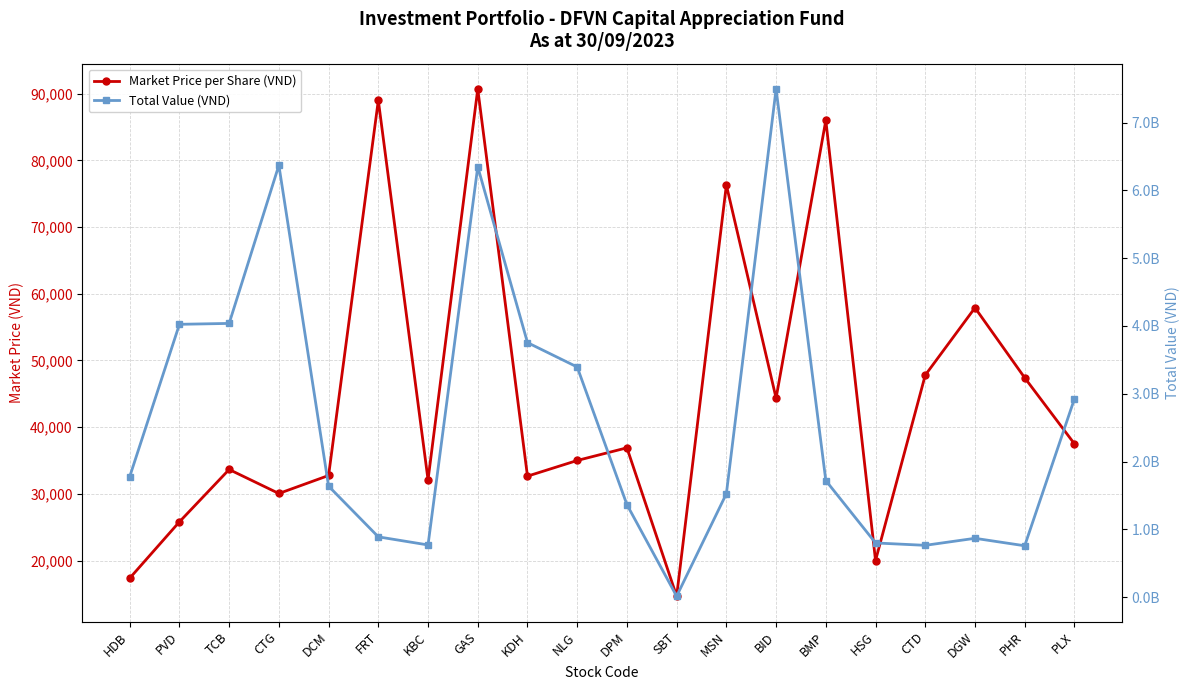

What is the smallest value displayed?

14650